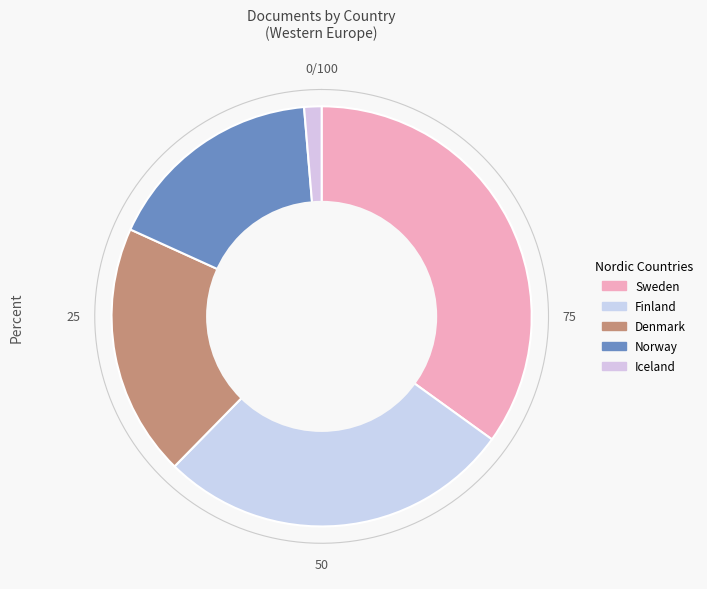

To the nearest percent, what is the average slice percentage?

20%